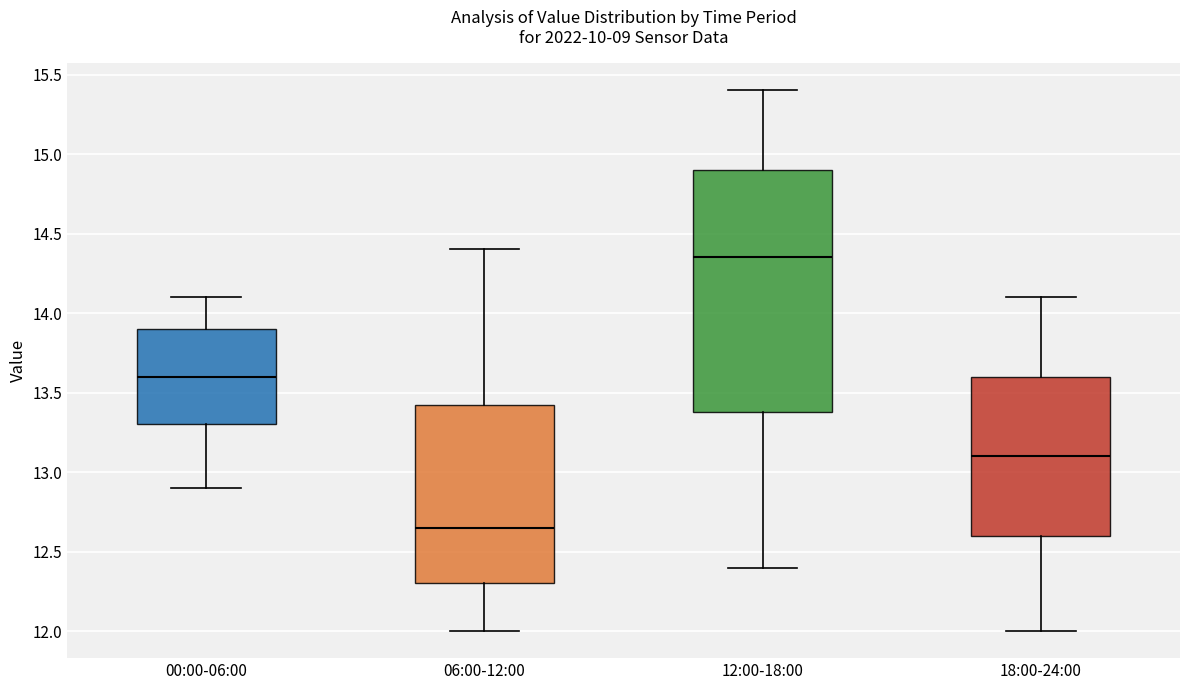

Reading left to right, transcribe this box plot: for each box, give where its median line is, the range the box spans, and where its two whiskers end, as read against the y-axis. The values are not printed on the chart, so give them approximately, as read against the axis.

00:00-06:00: median 13.60, box 13.30 to 13.90, whiskers 12.90 to 14.10
06:00-12:00: median 12.65, box 12.30 to 13.45, whiskers 12.00 to 14.40
12:00-18:00: median 14.35, box 13.40 to 14.90, whiskers 12.40 to 15.40
18:00-24:00: median 13.10, box 12.60 to 13.60, whiskers 12.00 to 14.10